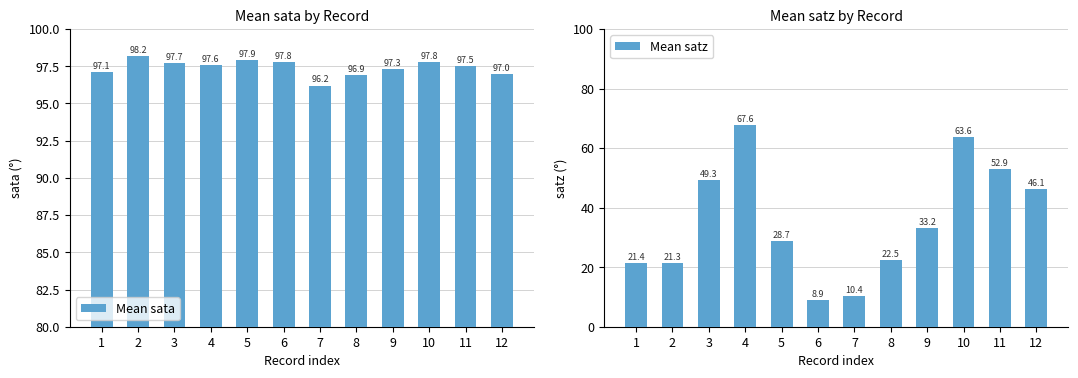

Which series has the widest spread of values?

Mean satz